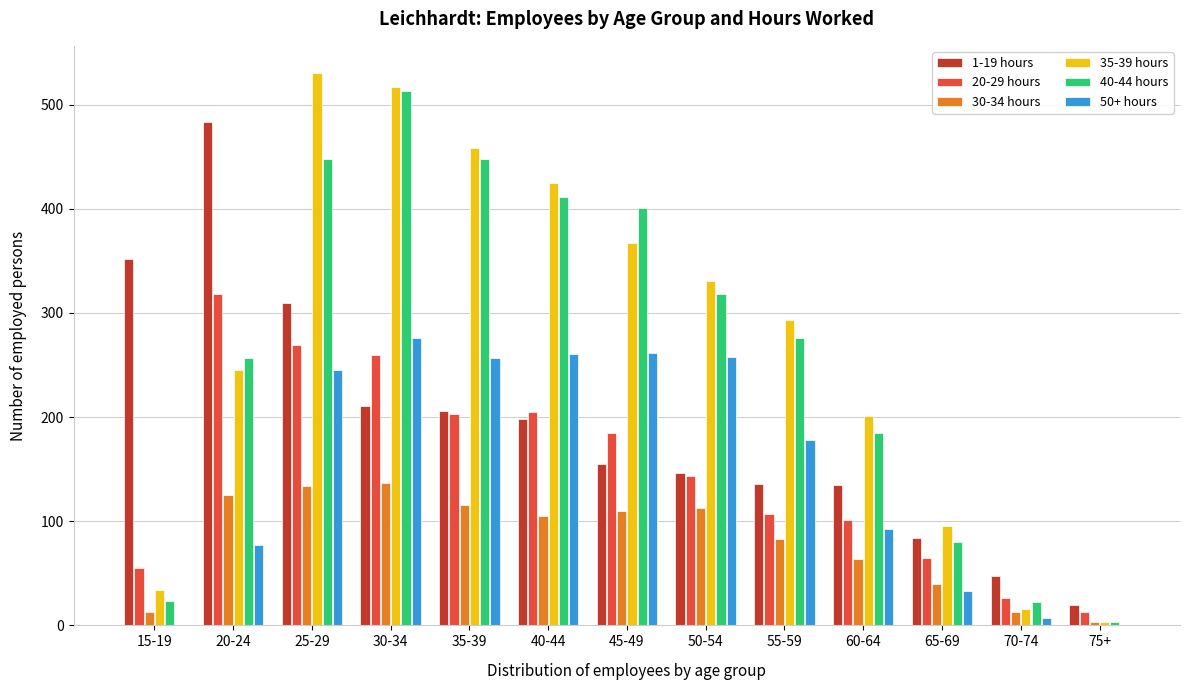

The 40-44 hours series shows 80 at 65-69. True or false?

True